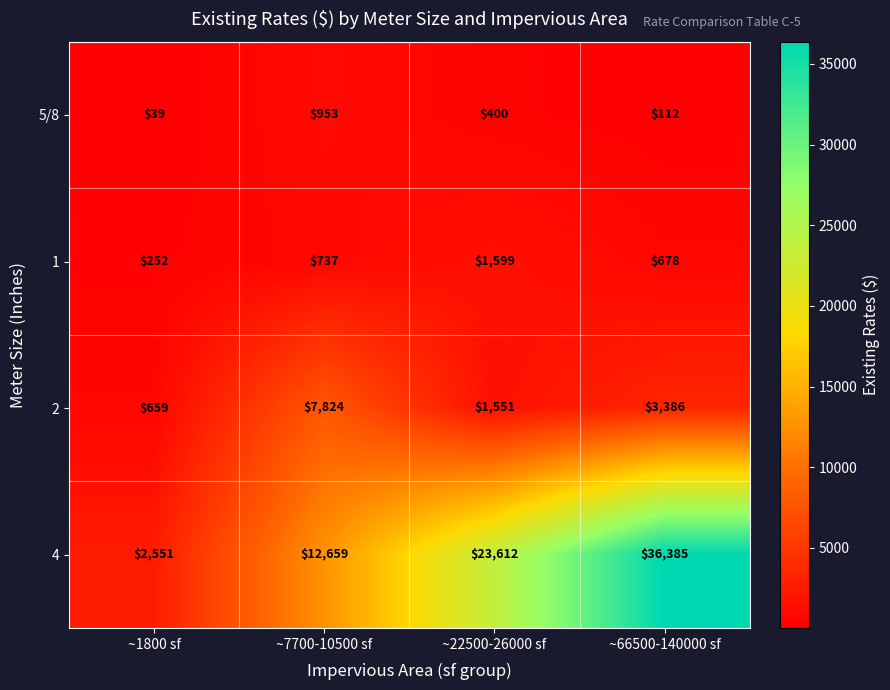

Which category has the lowest value across all series?

~1800 sf